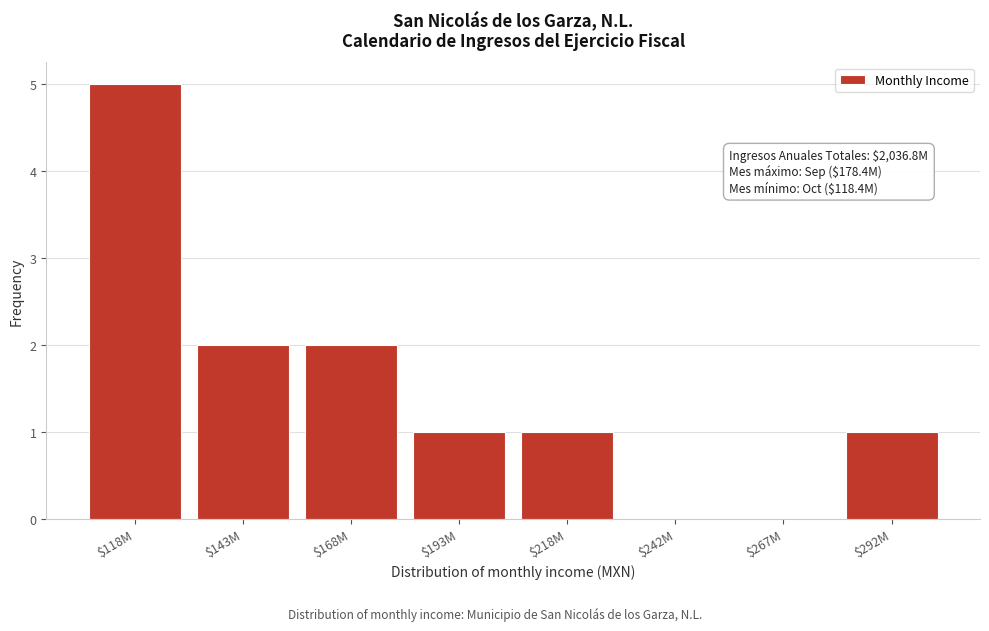

What is the greatest value displayed?

5